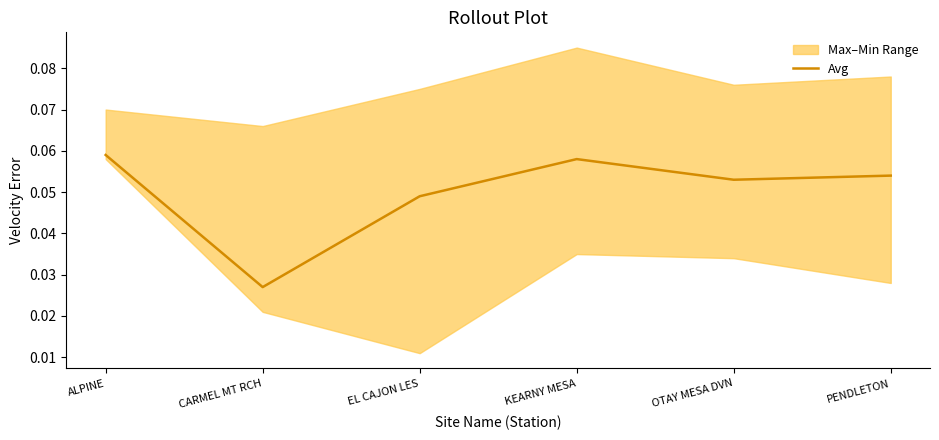

Reading left to right, extract all data points from this chart.

0.1	0.0	0.0	0.1	0.1	0.1